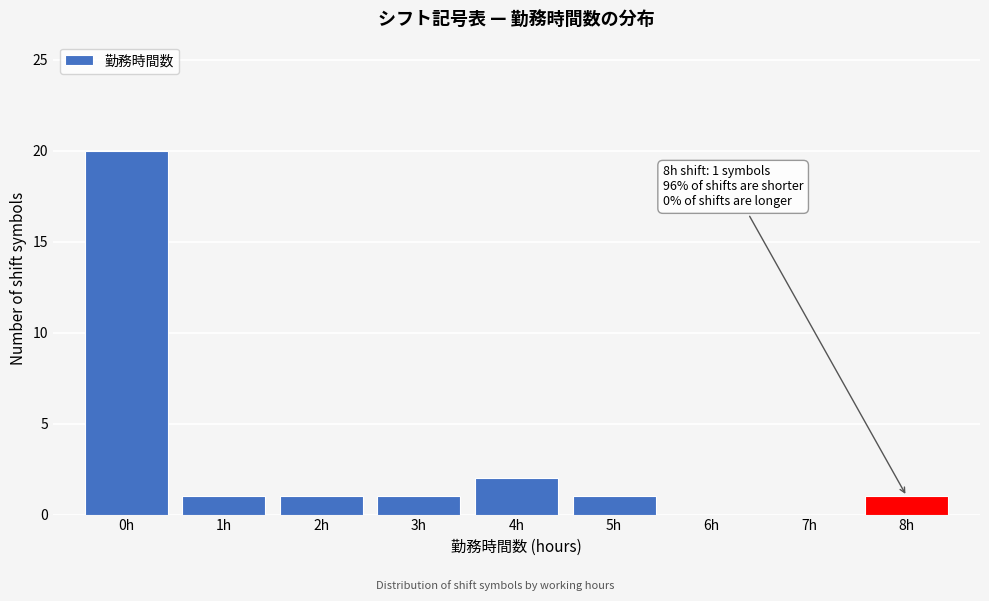

Which range on the x-axis has the tallest bar?

-0.5 to 0.5